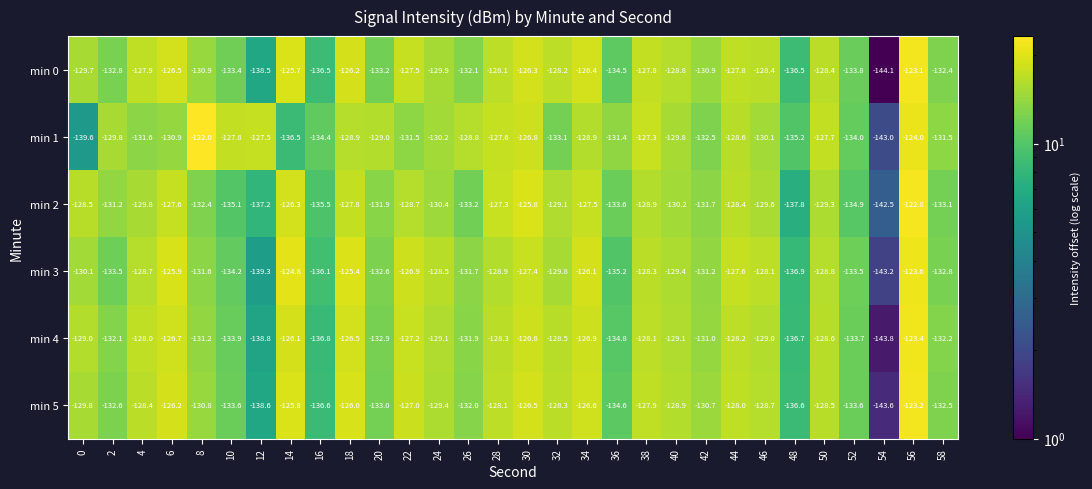

Where does the min 5 series first go above -128?

6